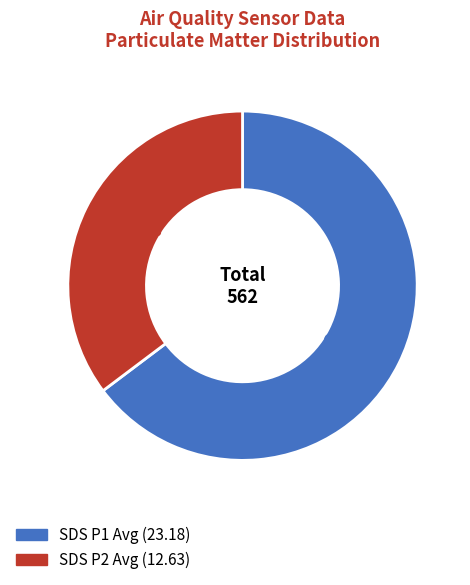

Is there a majority slice in this chart?

Yes